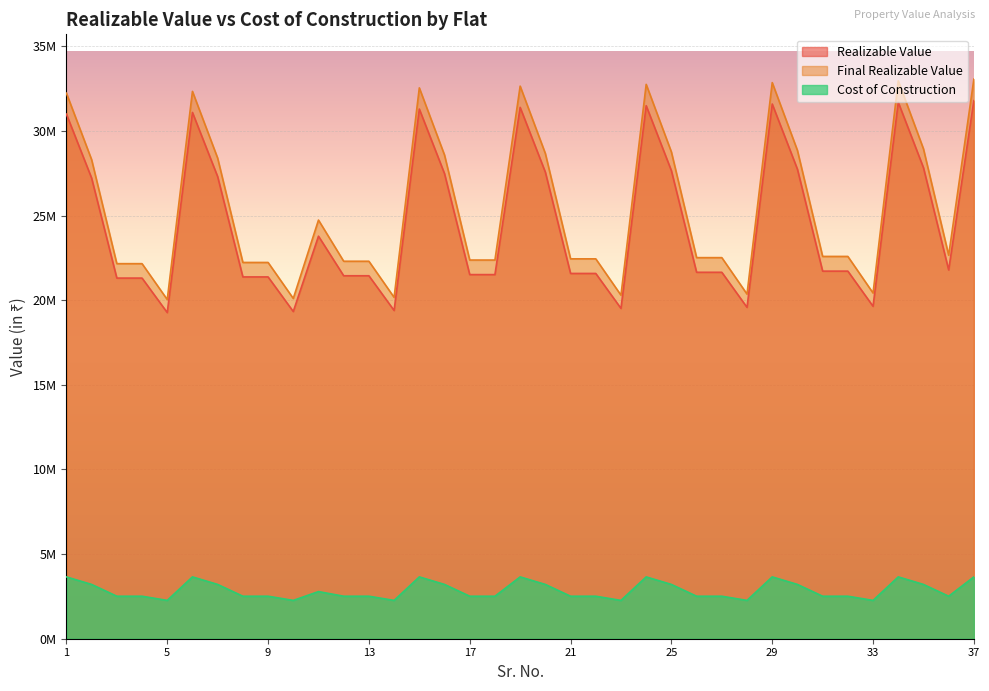

Between 31 and 12, which is larger?

31